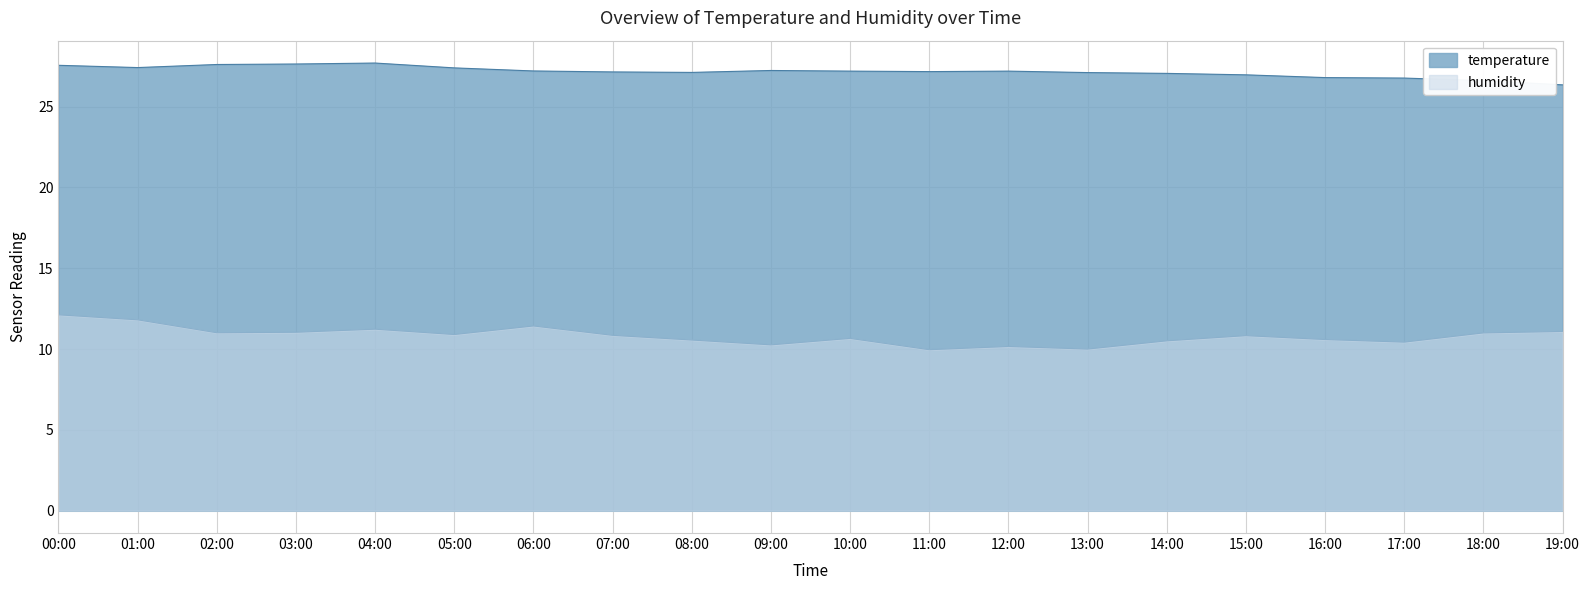

True or false: temperature and humidity intersect in this chart.

False